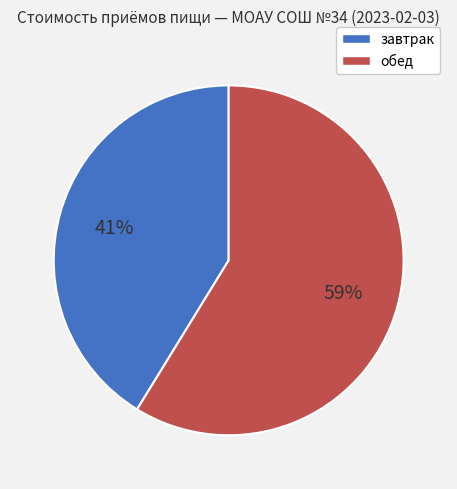

What is the smallest slice in the pie chart?

завтрак